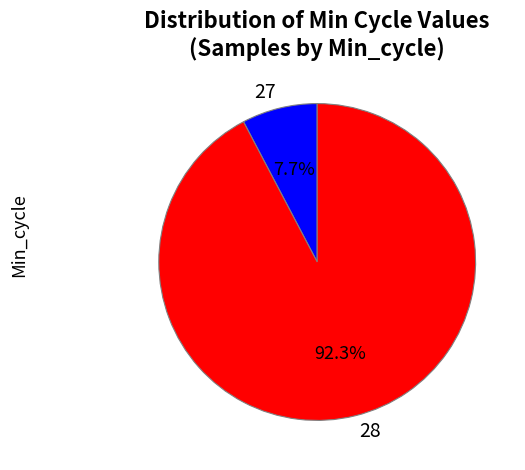

What percentage do 28 and 27 together represent?

100.0%